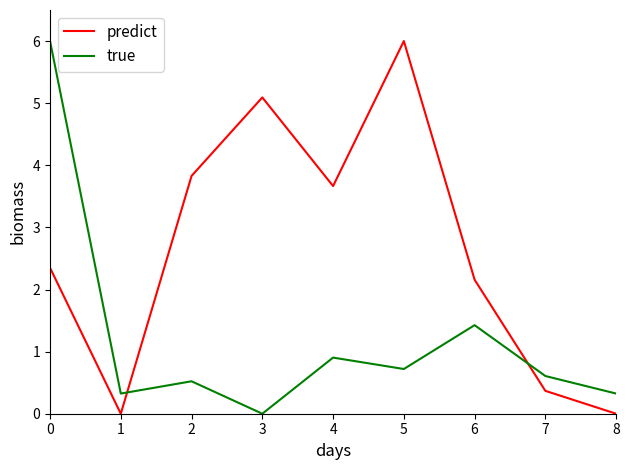

List the series in order of their overall mean, lowest first.

true, predict